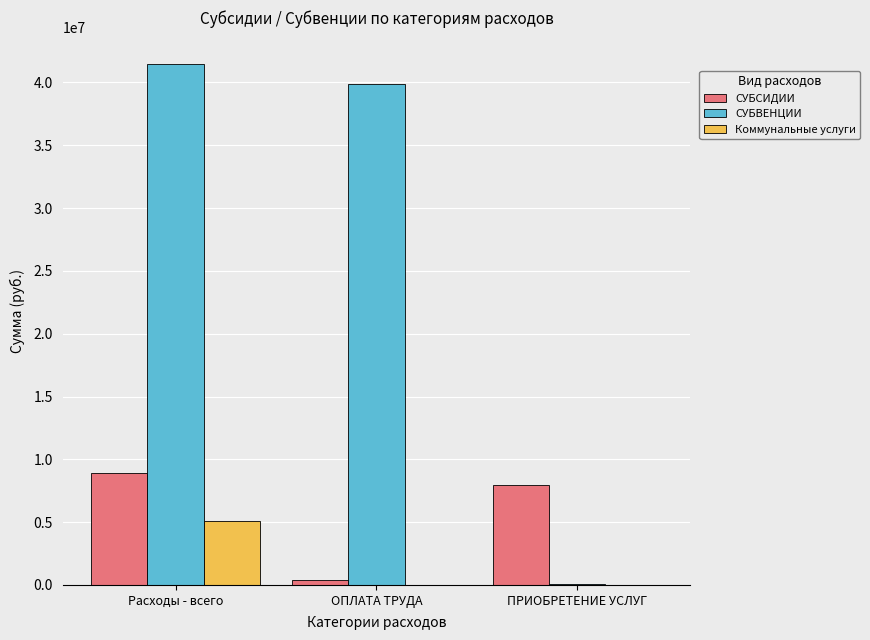

Read the СУБСИДИИ value at ПРИОБРЕТЕНИЕ УСЛУГ.

7963515.0